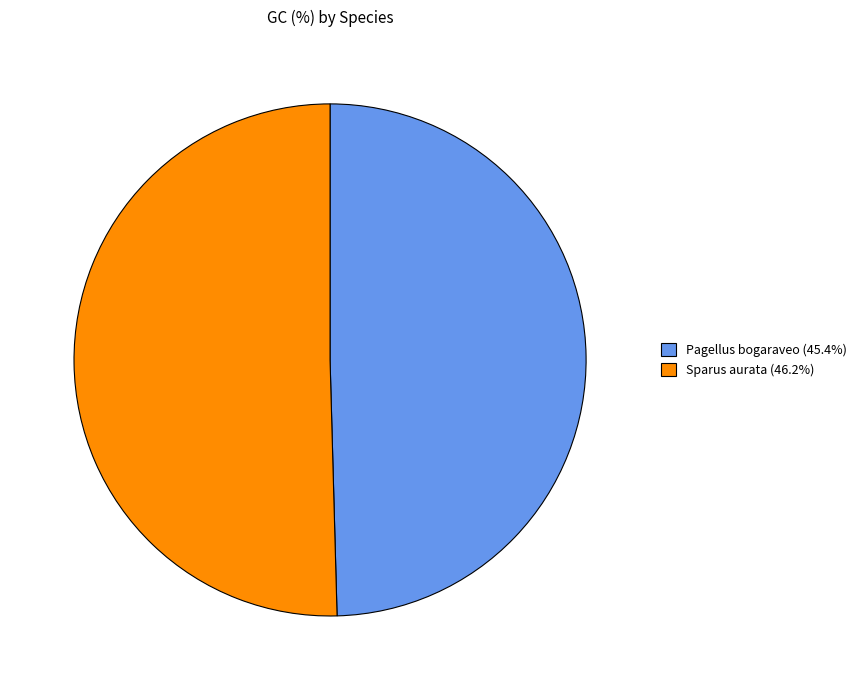

To the nearest percent, what percentage of the pie is Sparus aurata?

50%